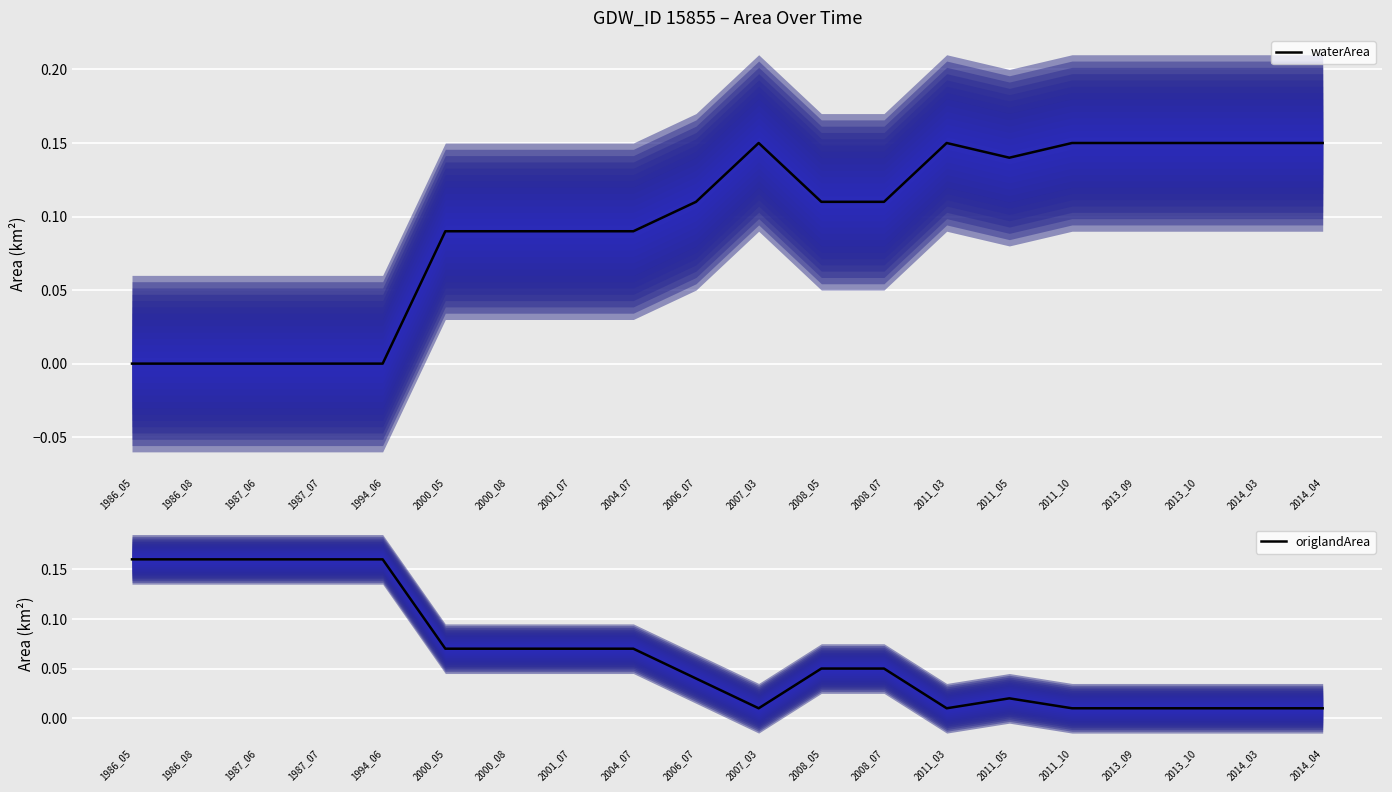

Which category has the lowest value in the waterArea (median) series?

1986_05